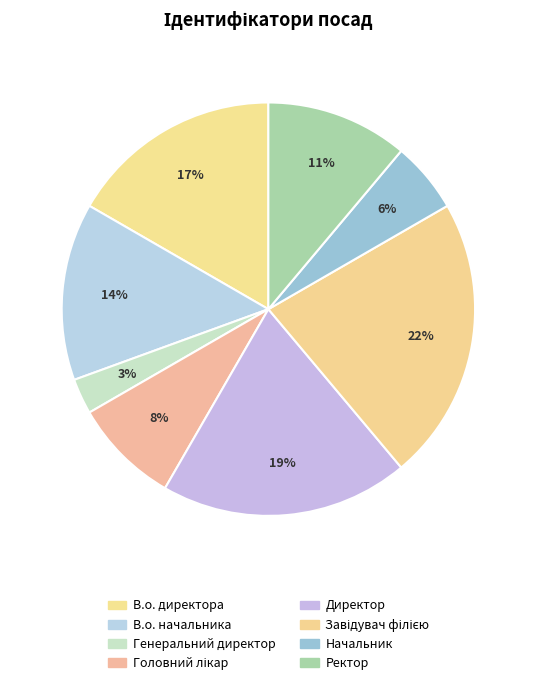

True or false: Директор accounts for 8% of the total.

False